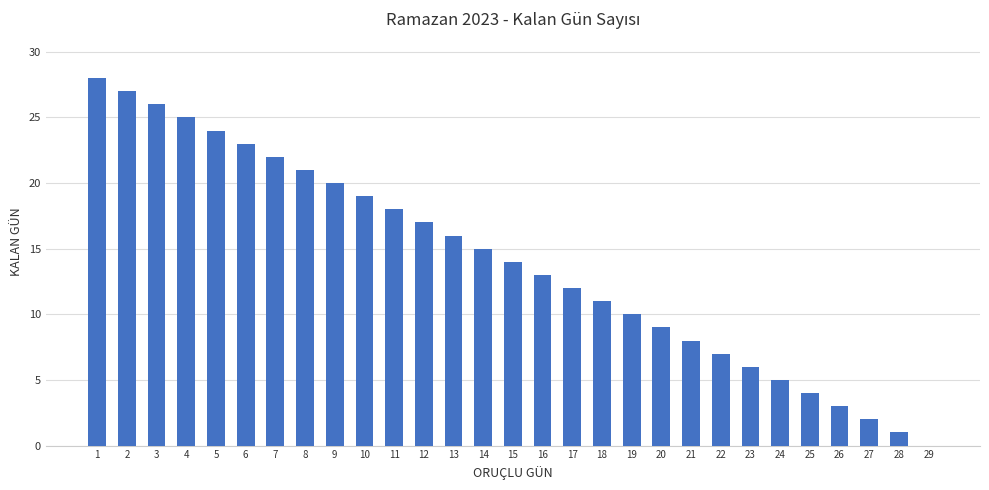

What is the average value?

14